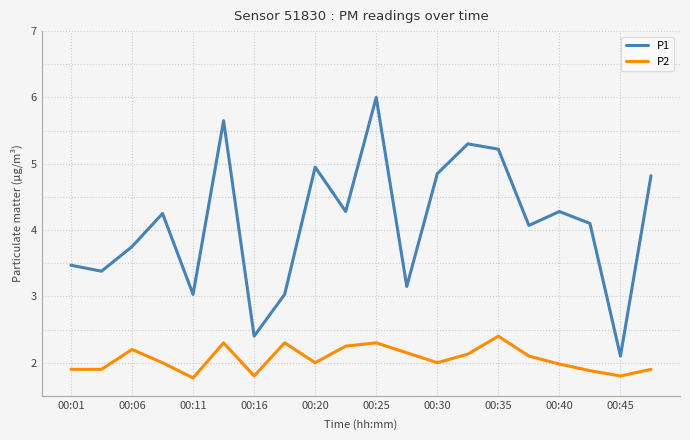

What is the sum of all P2 values?

41.1